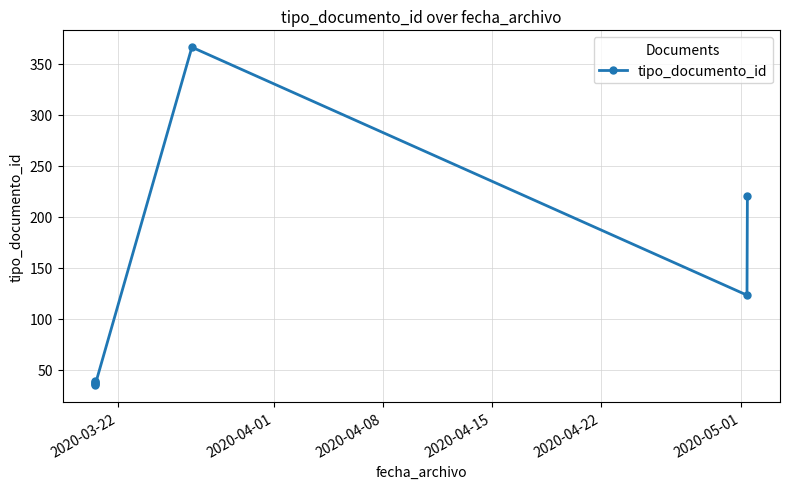

Count the number of values greater than 39.

3